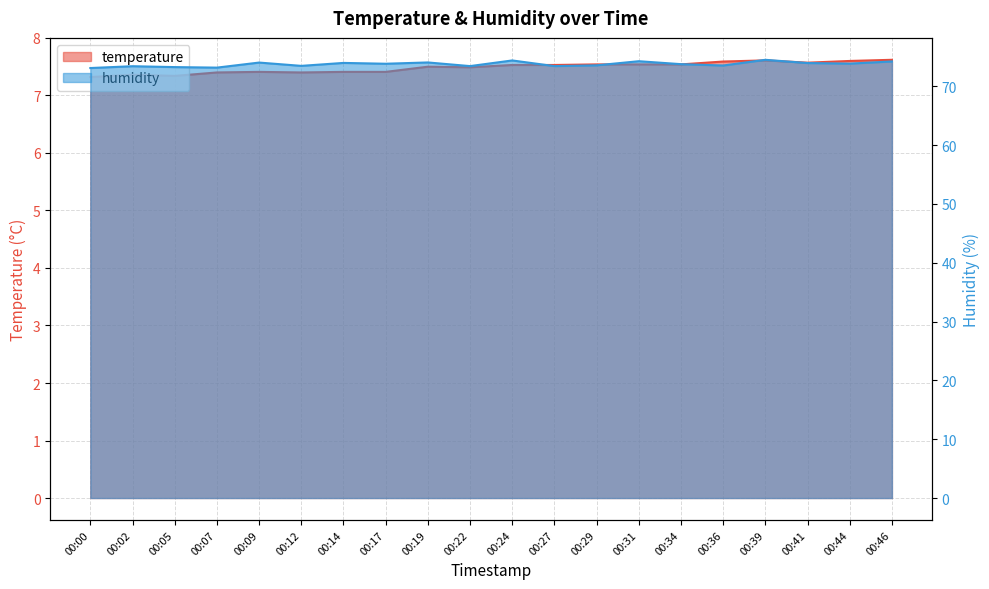

Rank the categories by humidity value from highest to lowest.

00:39, 00:24, 00:31, 00:46, 00:19, 00:09, 00:14, 00:41, 00:44, 00:17, 00:34, 00:29, 00:36, 00:12, 00:22, 00:27, 00:02, 00:05, 00:07, 00:00